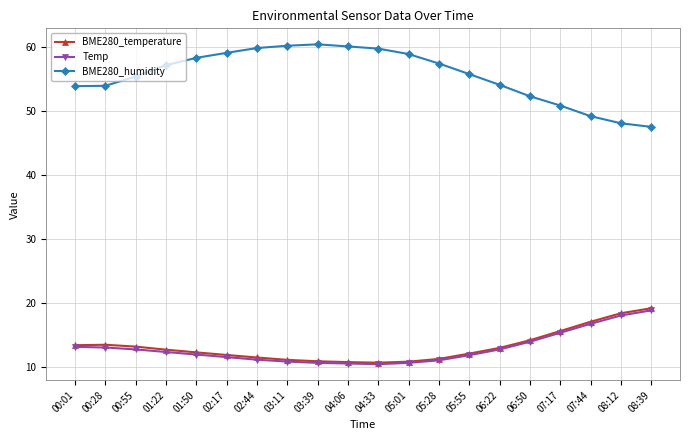

What are all the series names shown in the legend?

BME280_temperature, Temp, BME280_humidity